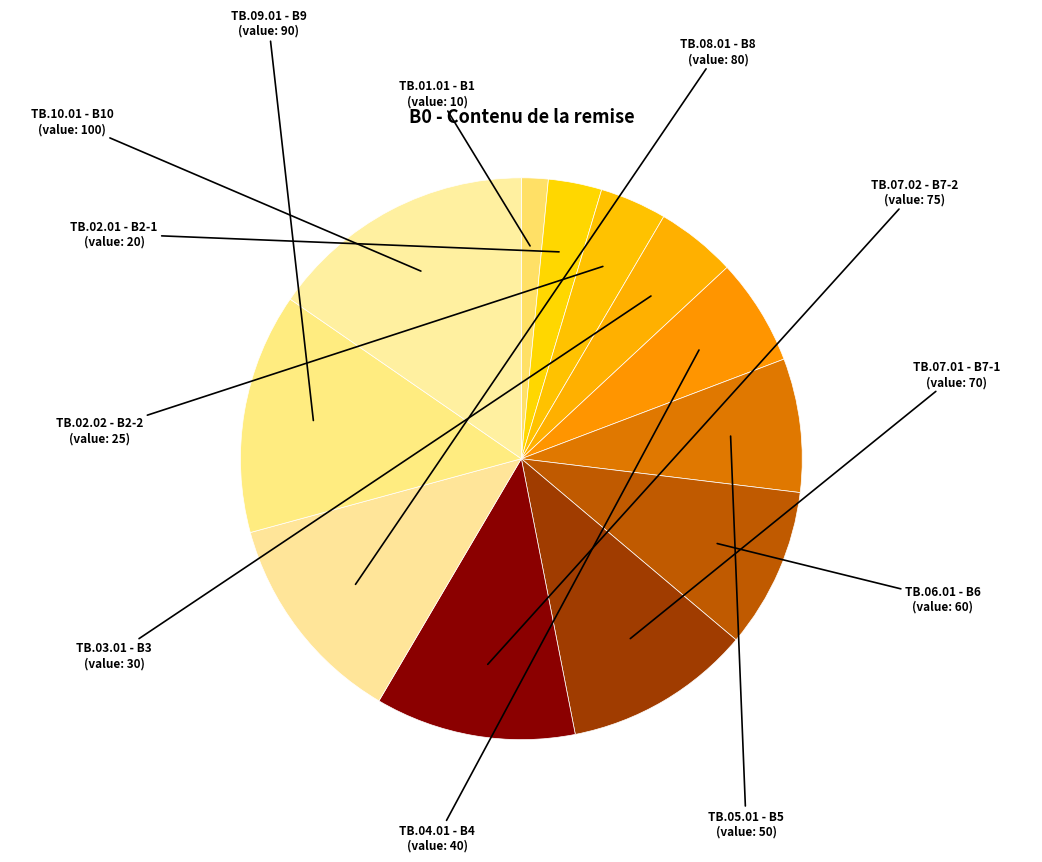

Is the sum of TB.07.01 - B7-1 and TB.02.01 - B2-1 greater than half?

No